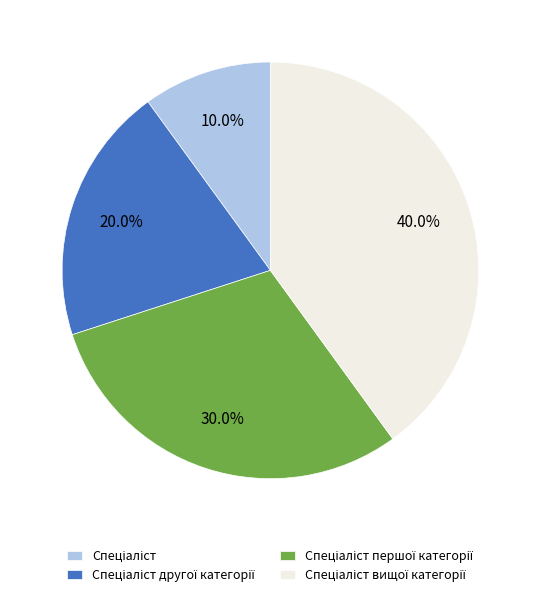

Does any single category account for the majority?

No